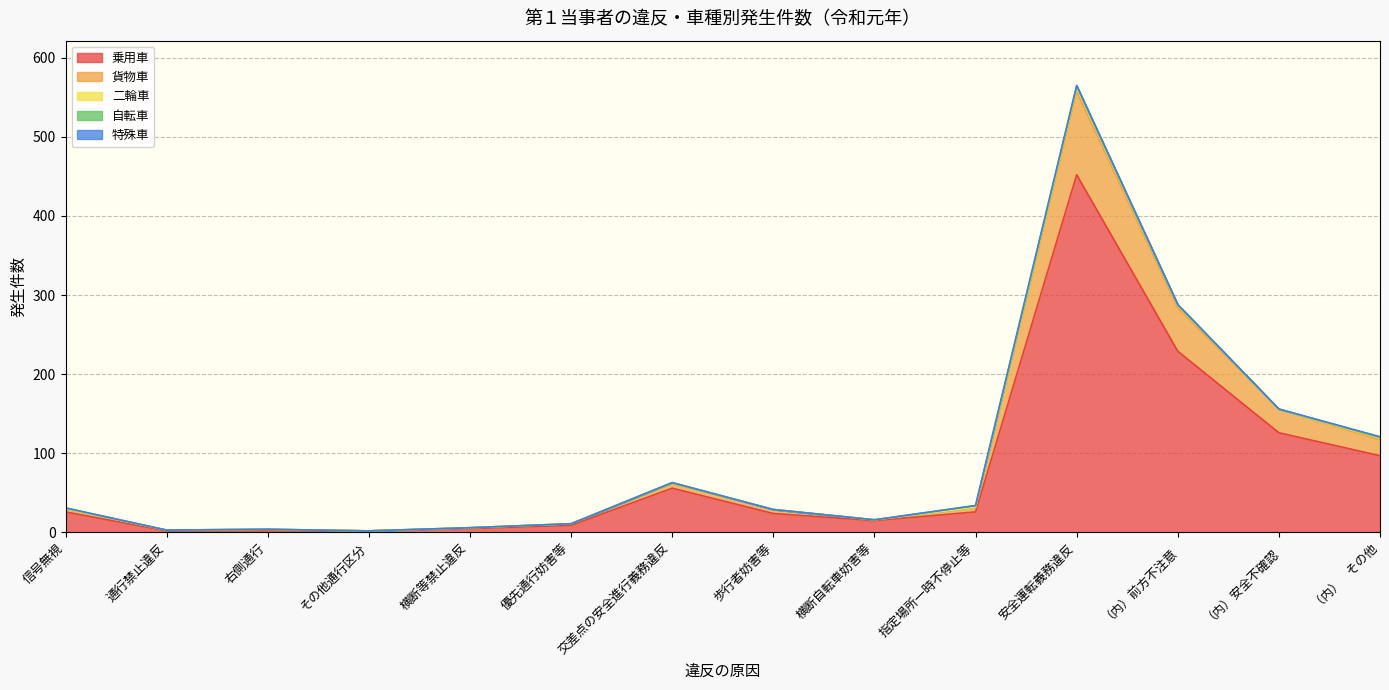

Reading left to right, what are all the values shown in this chart?

乗用車: 26	2	2	2	5	9	56	24	15	26	452	229	126	97
貨物車: 4	1	2	0	1	2	6	5	1	6	105	55	30	20
二輪車: 0	0	0	0	0	0	1	0	0	0	5	3	0	2
自転車: 1	0	0	0	0	0	0	0	0	2	2	1	0	1
特殊車: 0	0	0	0	0	0	0	0	0	0	1	0	0	1